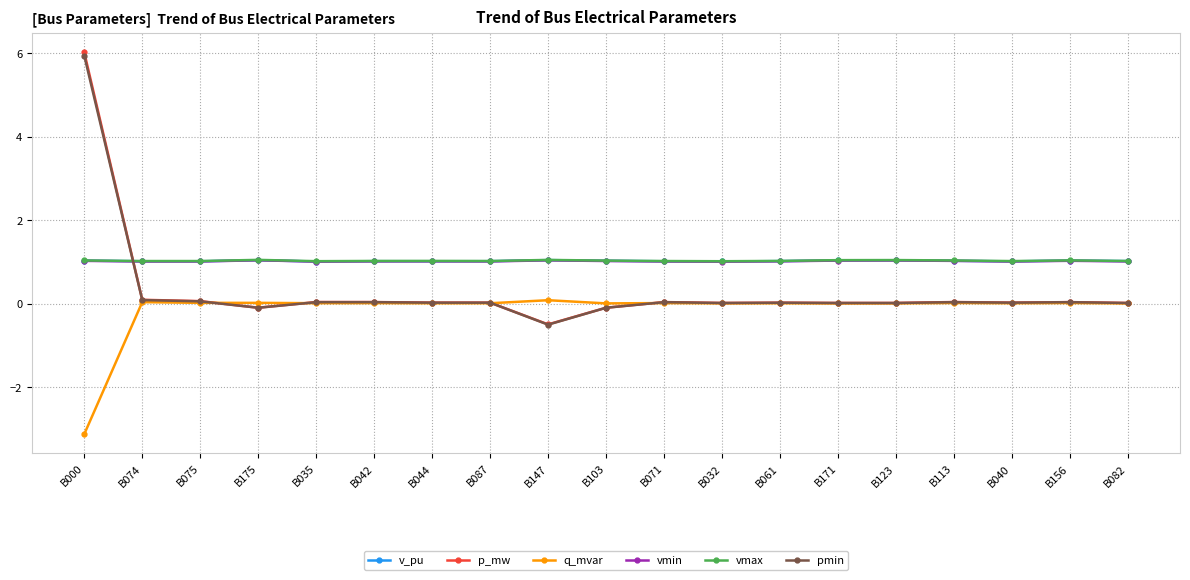

At which label does p_mw reach its peak?

B000